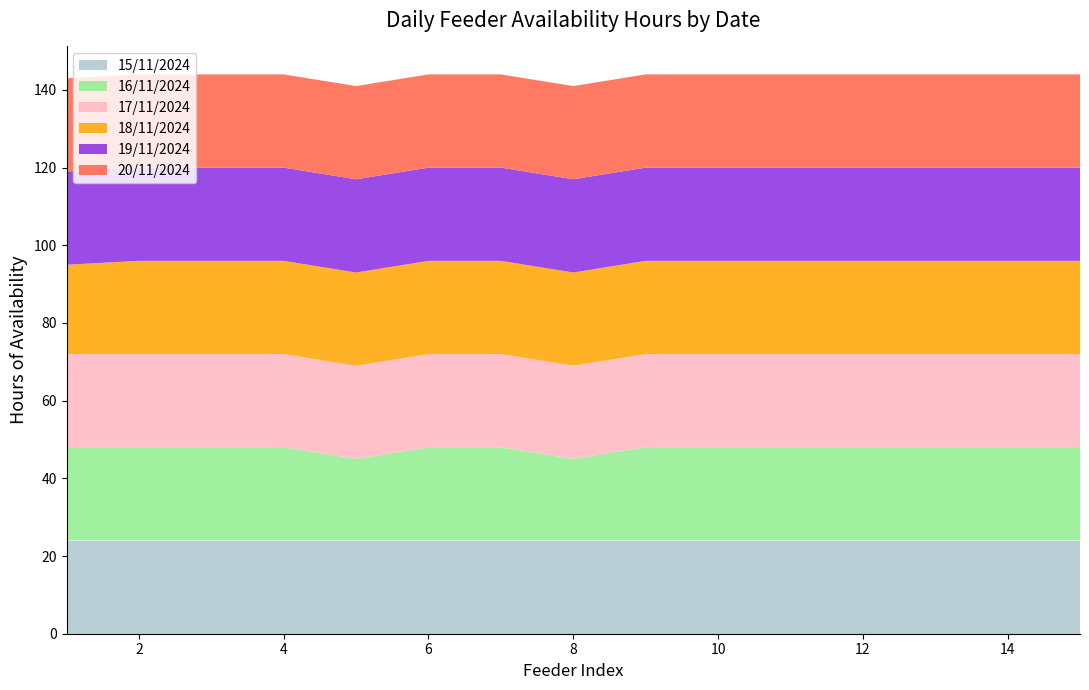

Reading right to left, what are all the values shown in this chart?

15/11/2024: 15=24	14=24	13=24	12=24	11=24	10=24	9=24	8=24	7=24	6=24	5=24	4=24	3=24	2=24	1=24
16/11/2024: 15=24	14=24	13=24	12=24	11=24	10=24	9=24	8=21	7=24	6=24	5=21	4=24	3=24	2=24	1=24
17/11/2024: 15=24	14=24	13=24	12=24	11=24	10=24	9=24	8=24	7=24	6=24	5=24	4=24	3=24	2=24	1=24
18/11/2024: 15=24	14=24	13=24	12=24	11=24	10=24	9=24	8=24	7=24	6=24	5=24	4=24	3=24	2=24	1=23
19/11/2024: 15=24	14=24	13=24	12=24	11=24	10=24	9=24	8=24	7=24	6=24	5=24	4=24	3=24	2=24	1=24
20/11/2024: 15=24	14=24	13=24	12=24	11=24	10=24	9=24	8=24	7=24	6=24	5=24	4=24	3=24	2=24	1=24